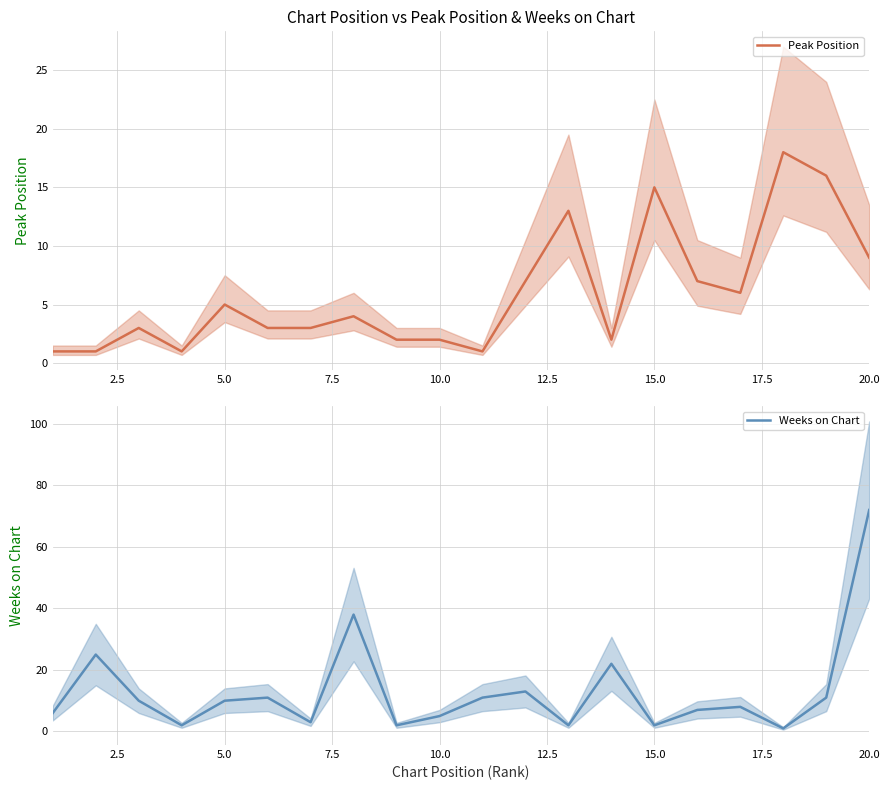

What is the difference between the second highest and second lowest values in the Peak Position series?

15